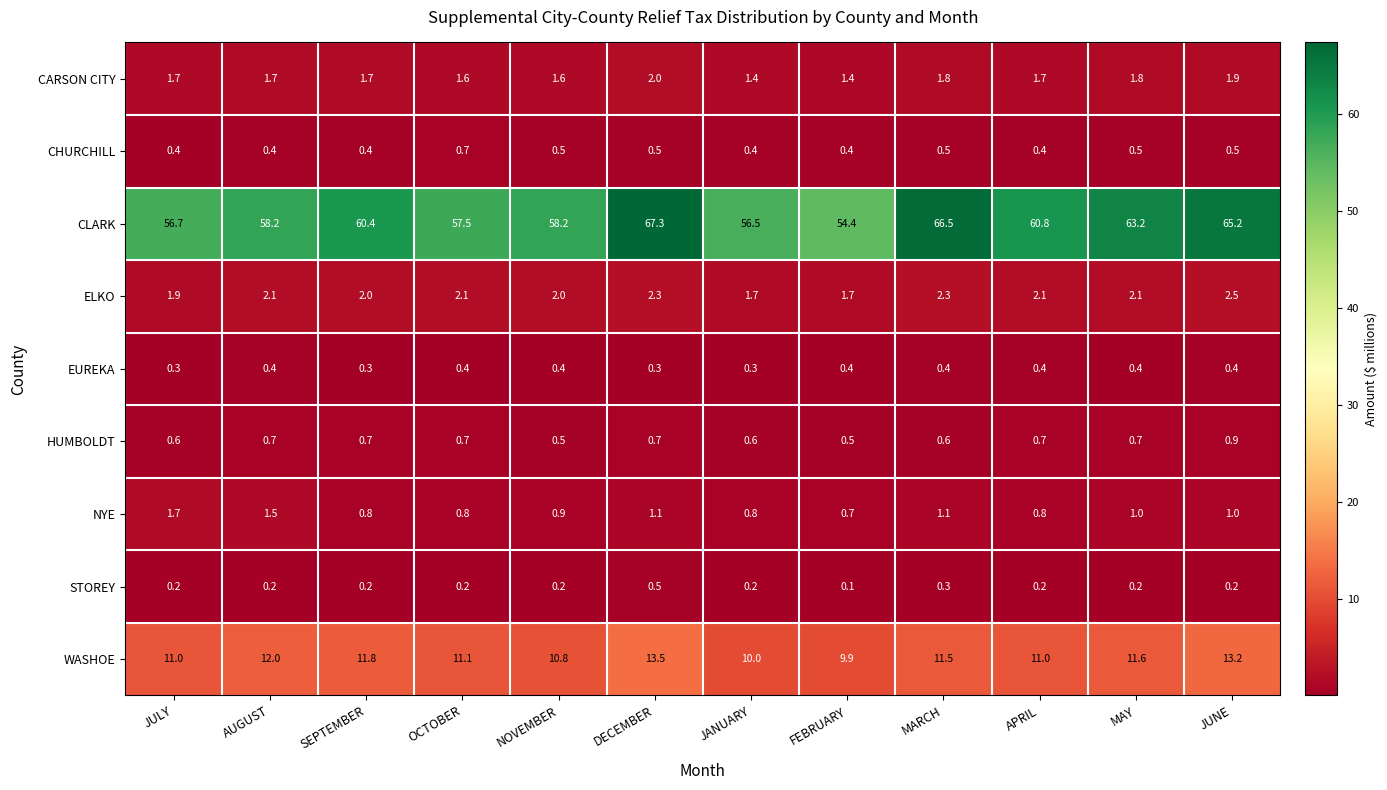

Which series has the widest spread of values?

CLARK